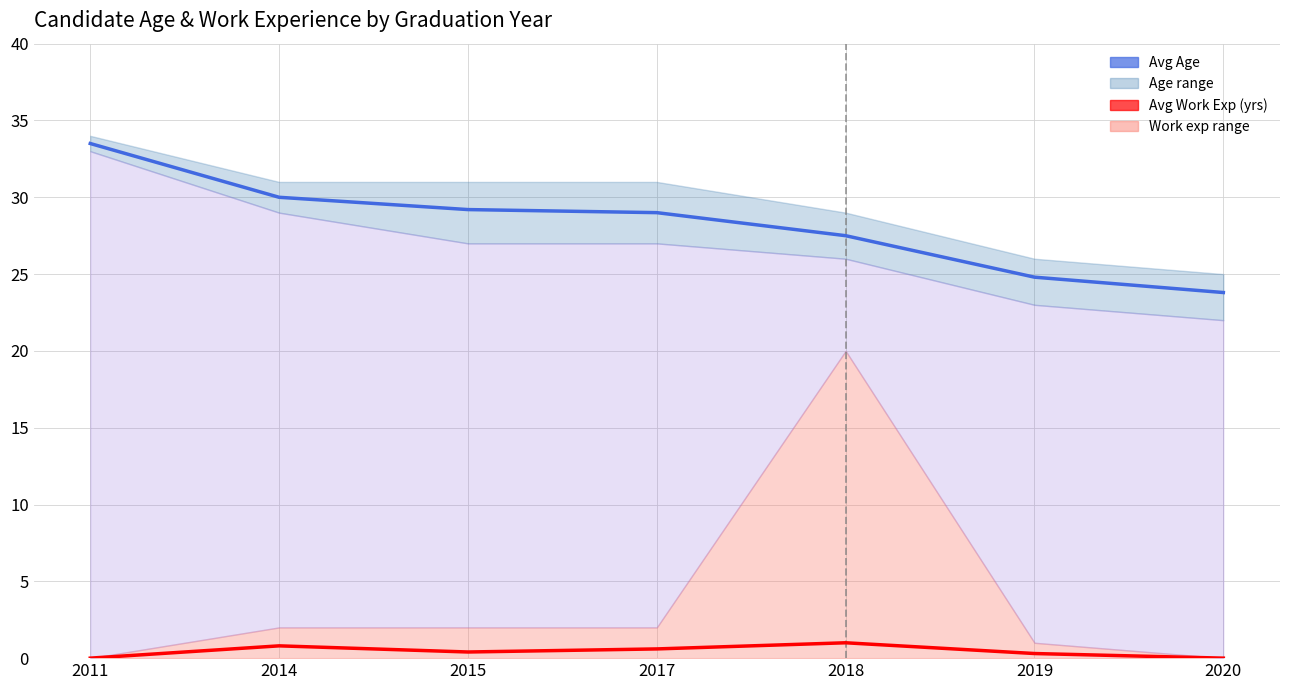

At which category is the sum across all series the highest?

2011